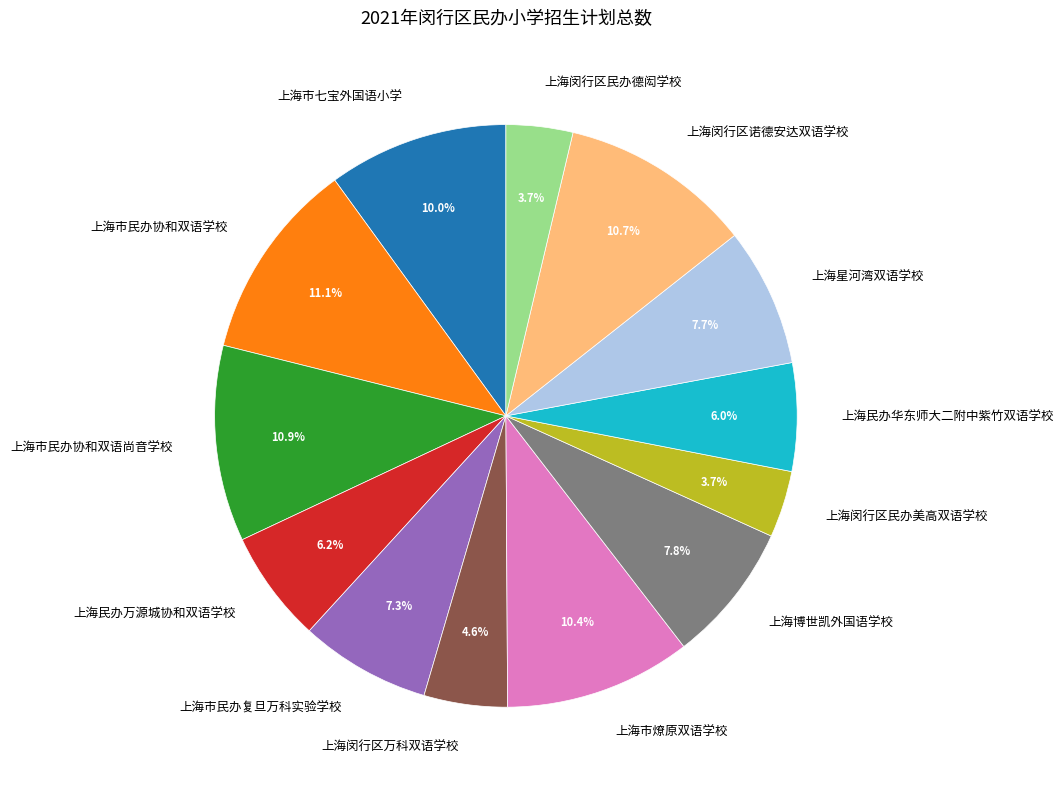

Which has a higher value, 上海博世凯外国语学校 or 上海市民办协和双语尚音学校?

上海市民办协和双语尚音学校